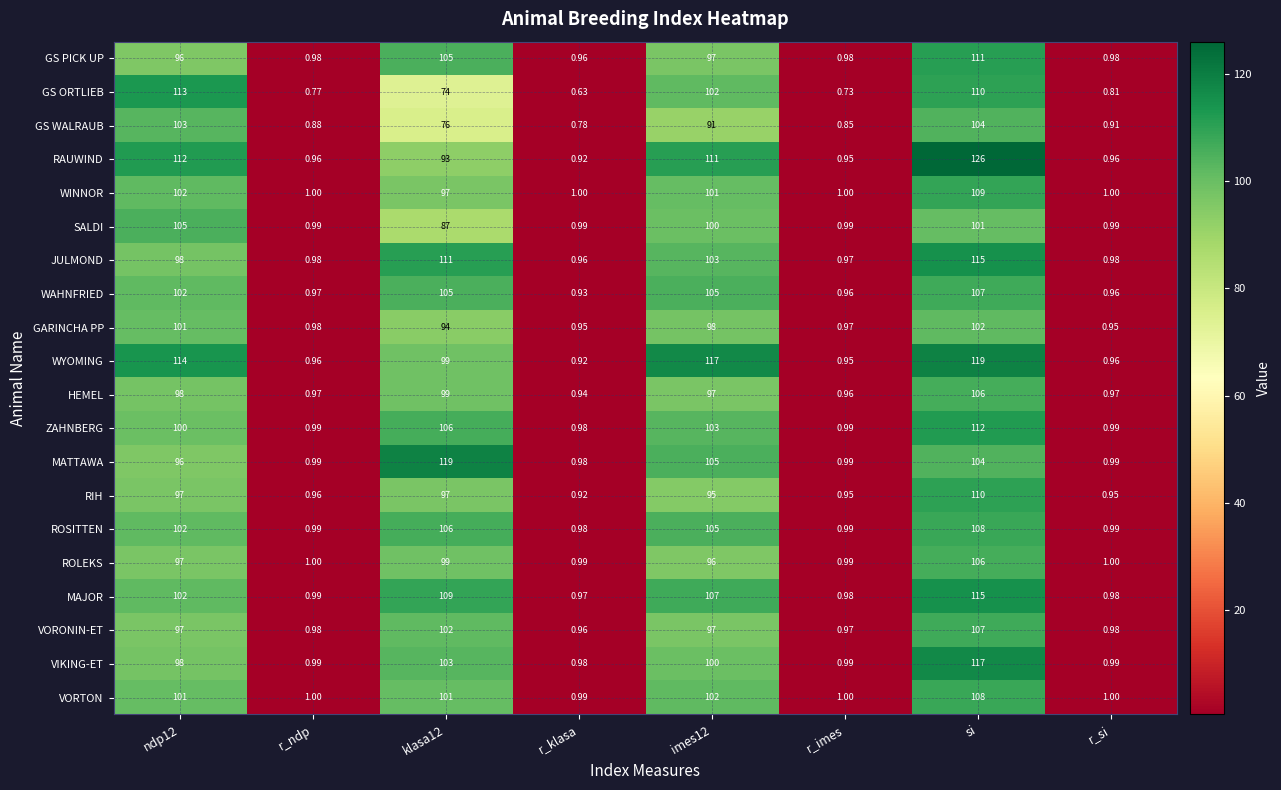

Which category has the highest value across all series?

si